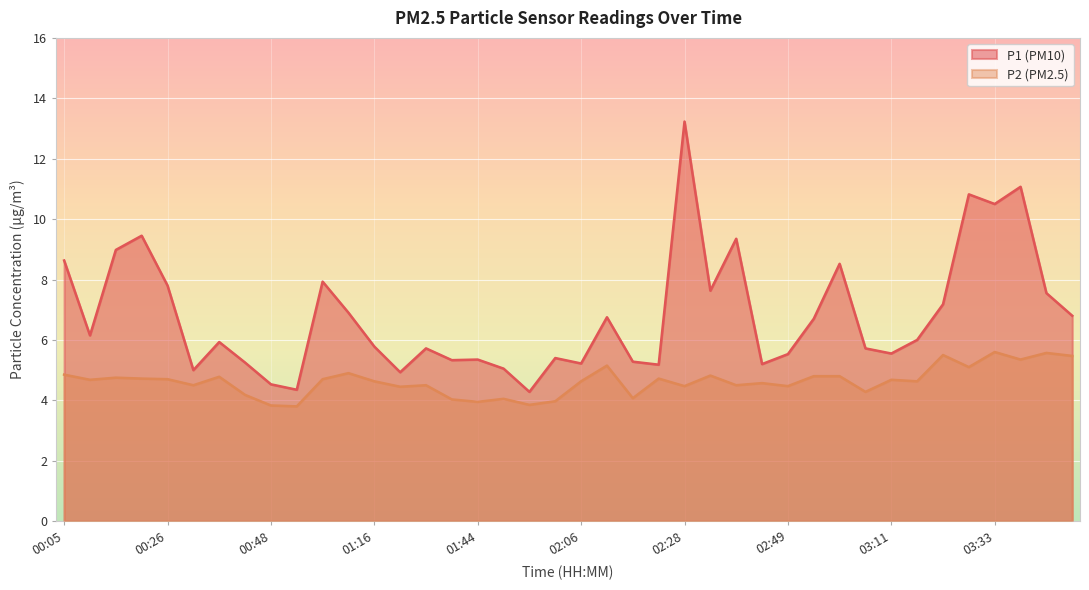

Reading right to left, what are all the values shown in this chart?

P1: 03:49=6.8	03:44=7.5	03:38=11.1	03:33=10.5	03:27=10.8	03:22=7.2	03:16=6.0	03:11=5.5	03:06=5.7	03:00=8.5	02:55=6.7	02:49=5.5	02:44=5.2	02:39=9.3	02:33=7.6	02:28=13.2	02:22=5.2	02:17=5.3	02:11=6.8	02:06=5.2	02:00=5.4	01:55=4.3	01:49=5.0	01:44=5.3	01:38=5.3	01:33=5.7	01:21=4.9	01:16=5.8	01:04=6.9	00:59=7.9	00:54=4.3	00:48=4.5	00:43=5.2	00:37=5.9	00:32=5.0	00:26=7.8	00:21=9.4	00:16=9.0	00:10=6.2	00:05=8.6
P2: 03:49=5.5	03:44=5.6	03:38=5.3	03:33=5.6	03:27=5.1	03:22=5.5	03:16=4.6	03:11=4.7	03:06=4.3	03:00=4.8	02:55=4.8	02:49=4.5	02:44=4.6	02:39=4.5	02:33=4.8	02:28=4.5	02:22=4.7	02:17=4.1	02:11=5.2	02:06=4.6	02:00=4.0	01:55=3.9	01:49=4.0	01:44=4.0	01:38=4.0	01:33=4.5	01:21=4.5	01:16=4.6	01:04=4.9	00:59=4.7	00:54=3.8	00:48=3.8	00:43=4.2	00:37=4.8	00:32=4.5	00:26=4.7	00:21=4.7	00:16=4.8	00:10=4.7	00:05=4.8